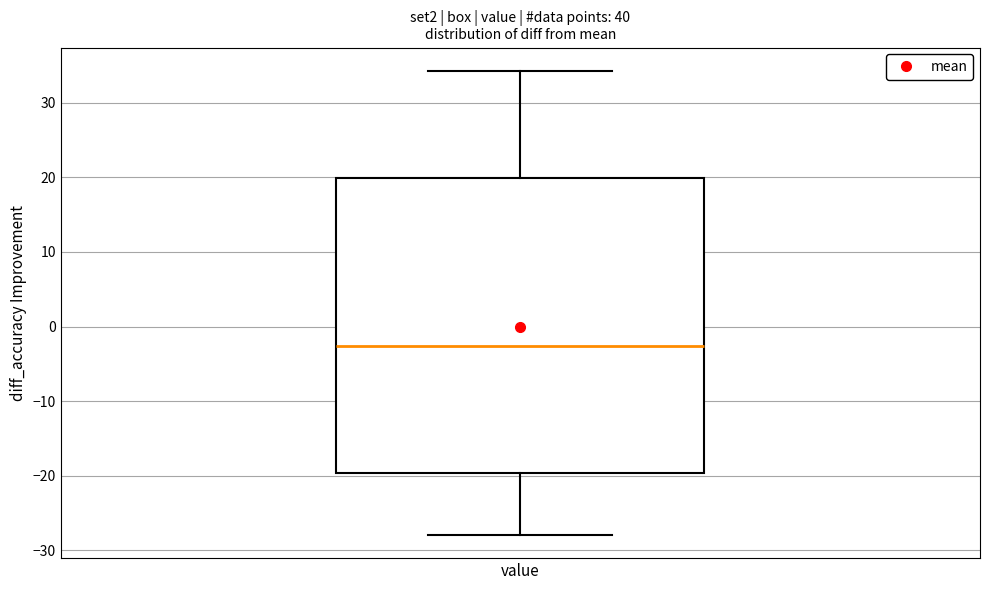

Where does the median line of the box for value sit on the y-axis? The values are not printed on the chart, so give them approximately, as read against the axis.

-3